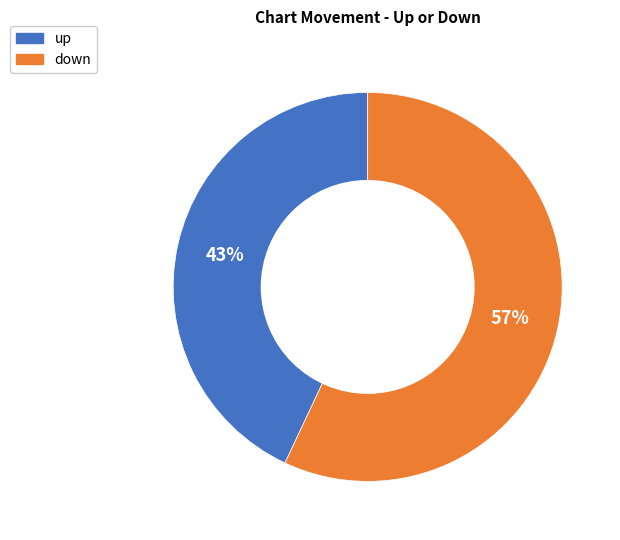

How many segments does this pie chart have?

2